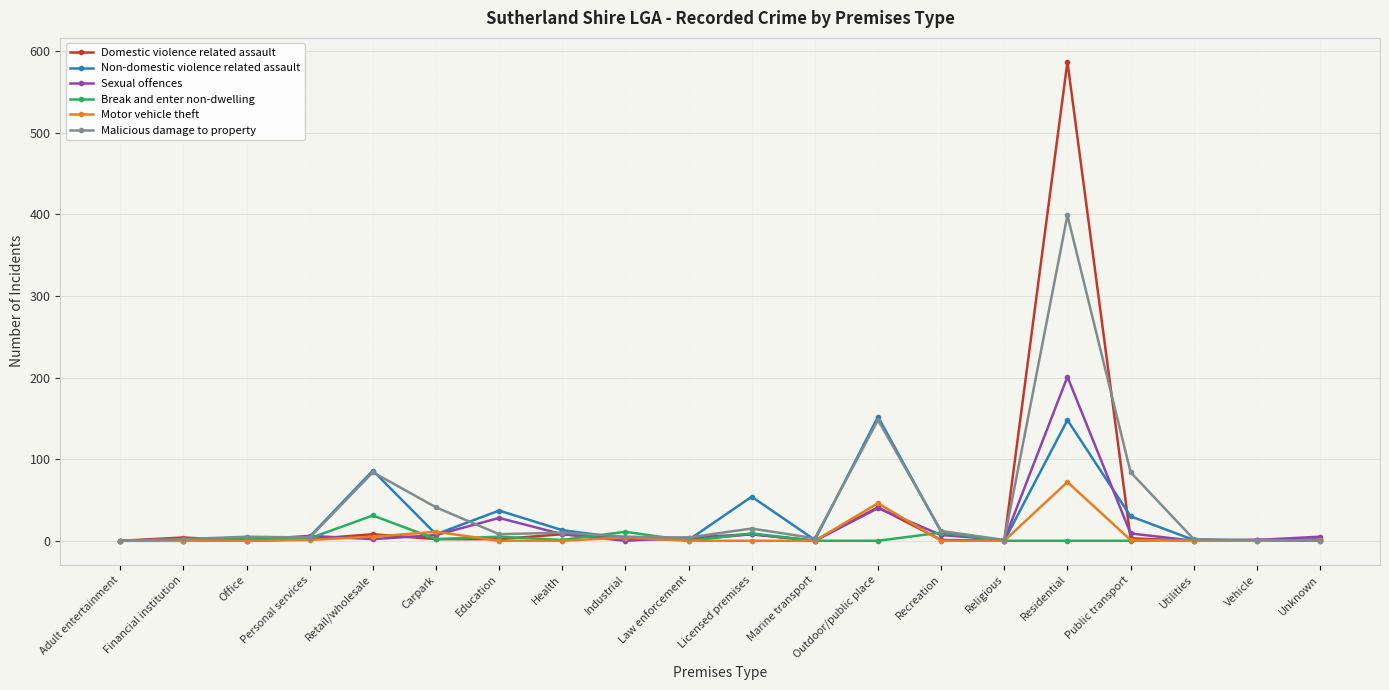

The Break and enter non-dwelling series shows 20 at Marine transport. True or false?

False